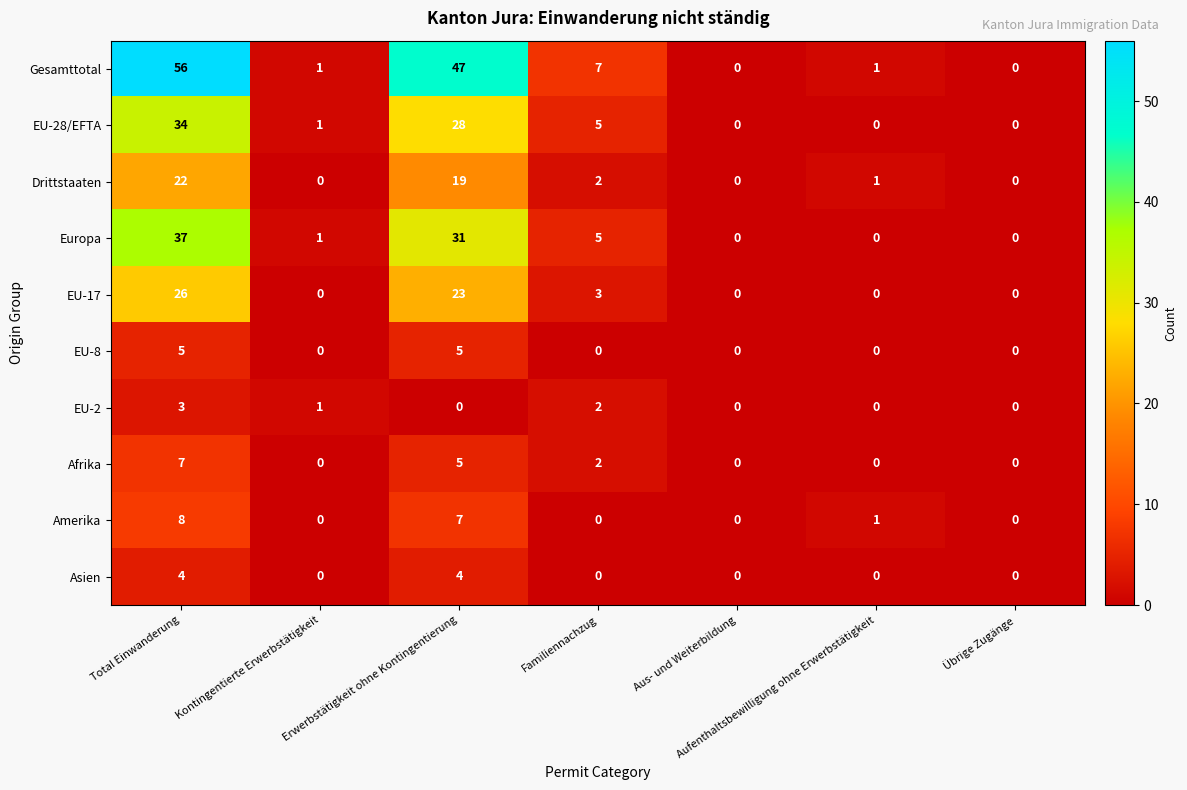

Is the value of Gesamttotal at Aus- und Weiterbildung greater than the value of EU-28/EFTA at Total Einwanderung?

No